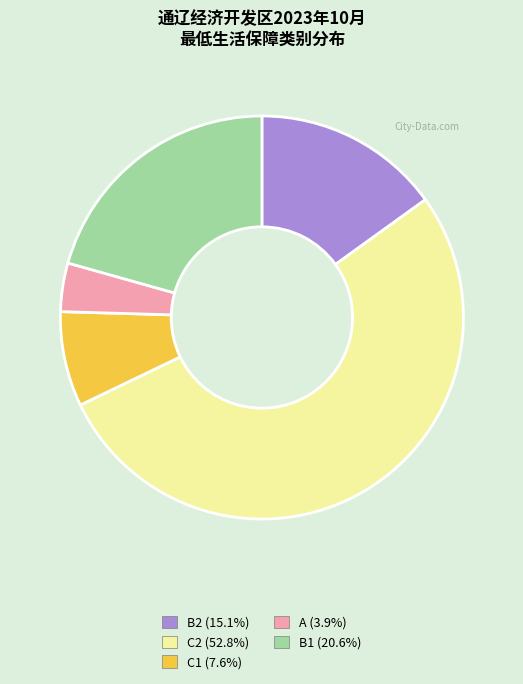

Count the number of slices in the pie.

5